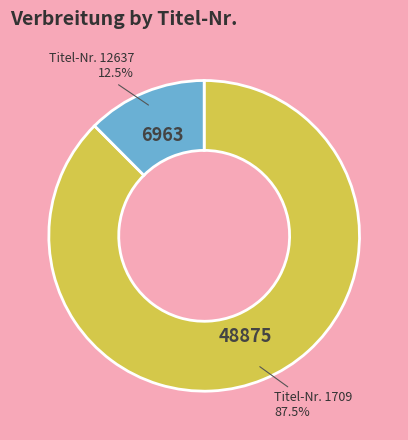

Is there any slice that represents more than half of the pie?

Yes